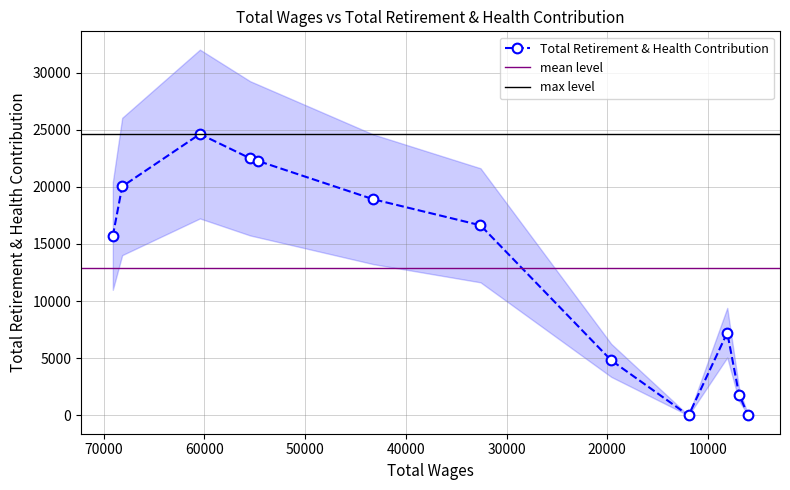

What position from the right is 19602.0?

5